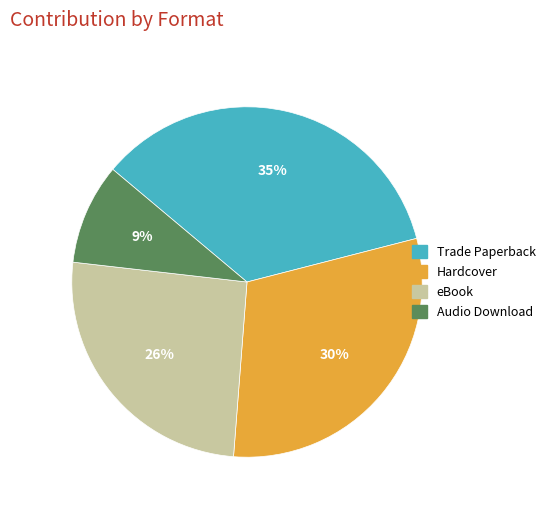

To the nearest percent, what is the difference between the Hardcover and Audio Download slice percentages?

21%